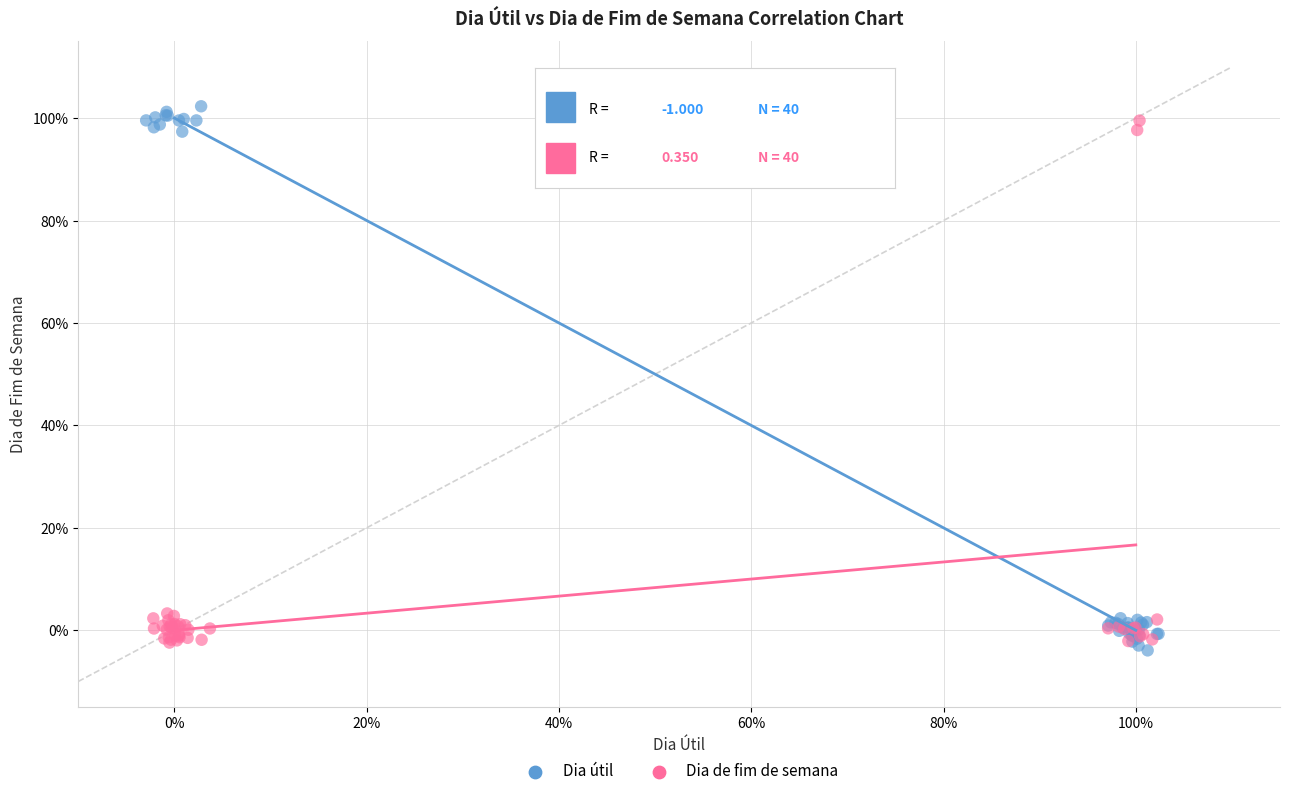

What are all the series names shown in the legend?

Dia útil, Dia de fim de semana